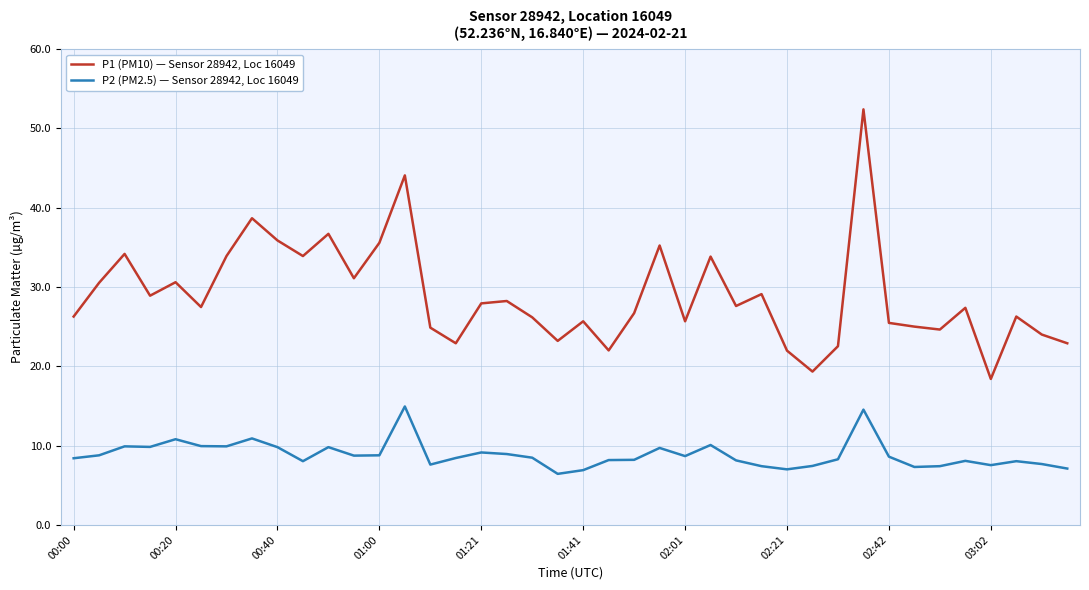

What is the highest value of the P2 (PM2.5) — Sensor 28942, Loc 16049 series?

14.9